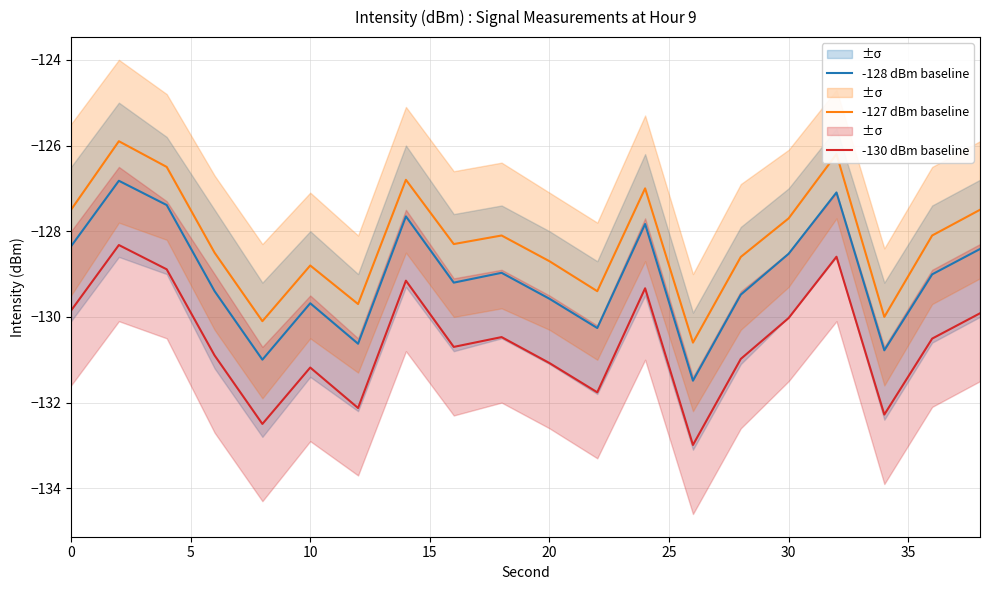

True or false: -127 dBm baseline and -130 dBm baseline cross at least once.

False